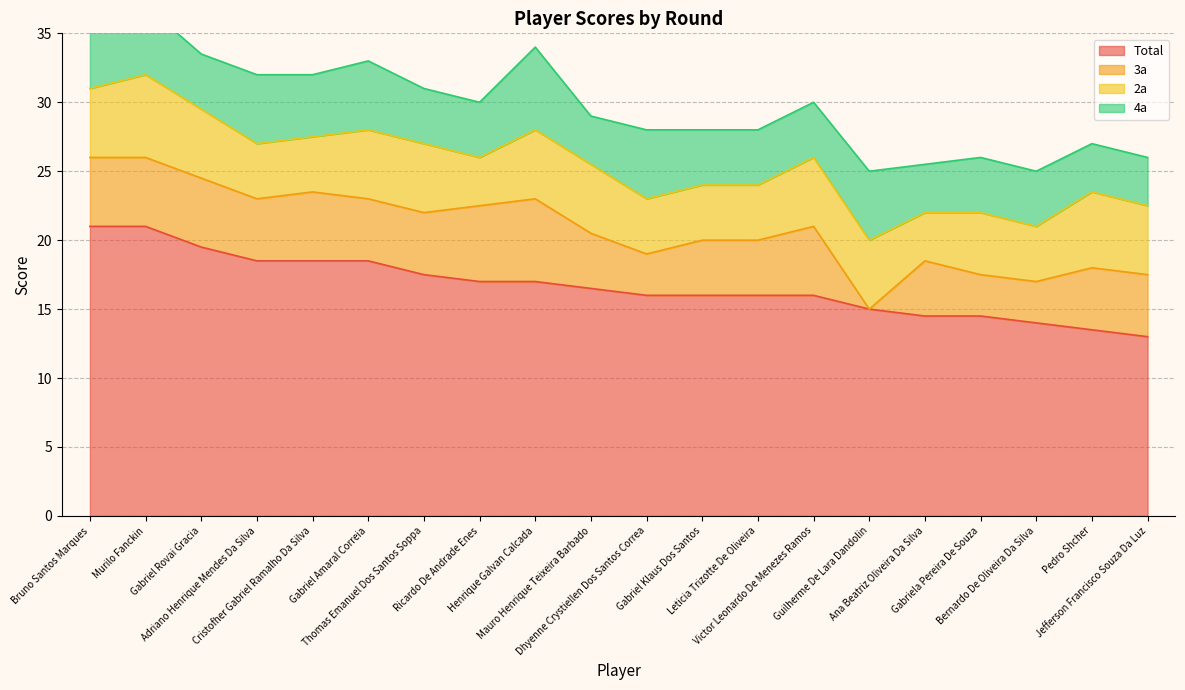

True or false: 3a and 2a intersect in this chart.

True